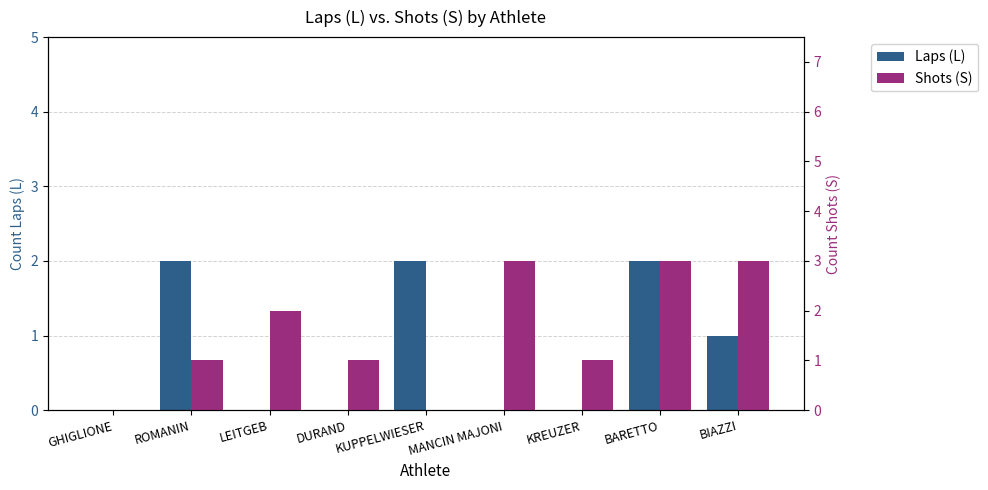

What is the total value across all series at BARETTO?

5